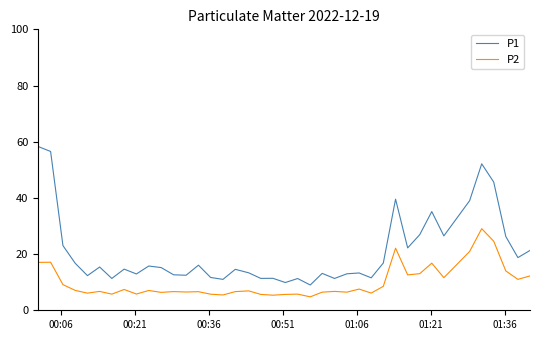

Which series has the largest total across all categories?

P1